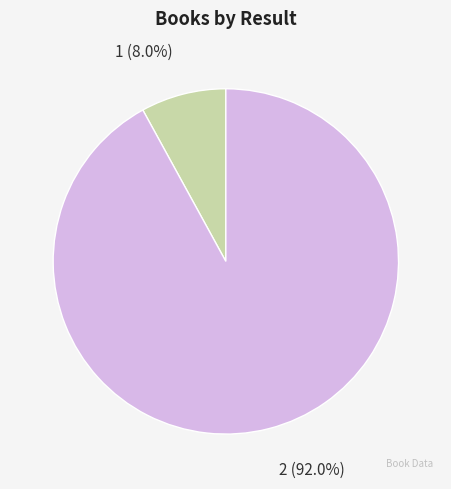

To the nearest percent, what is the combined percentage of 2 and 1?

100%